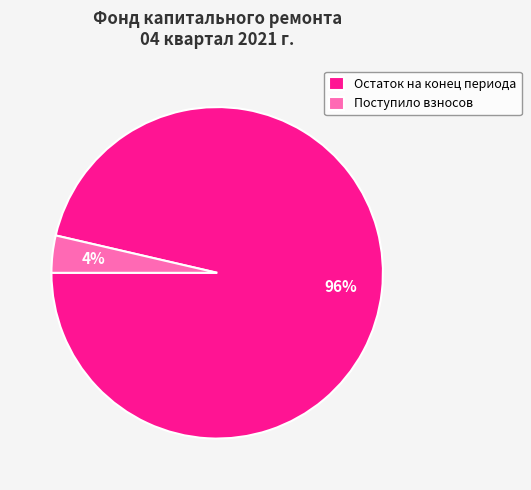

Which slice is the largest?

Остаток на конец периода